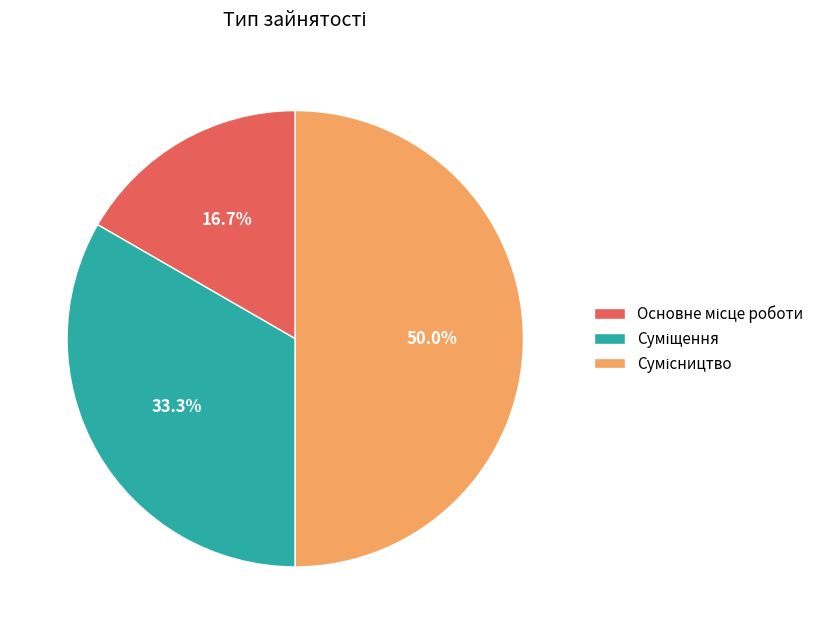

What is the ratio of the value at Суміщення to the value at Сумісництво?

0.7